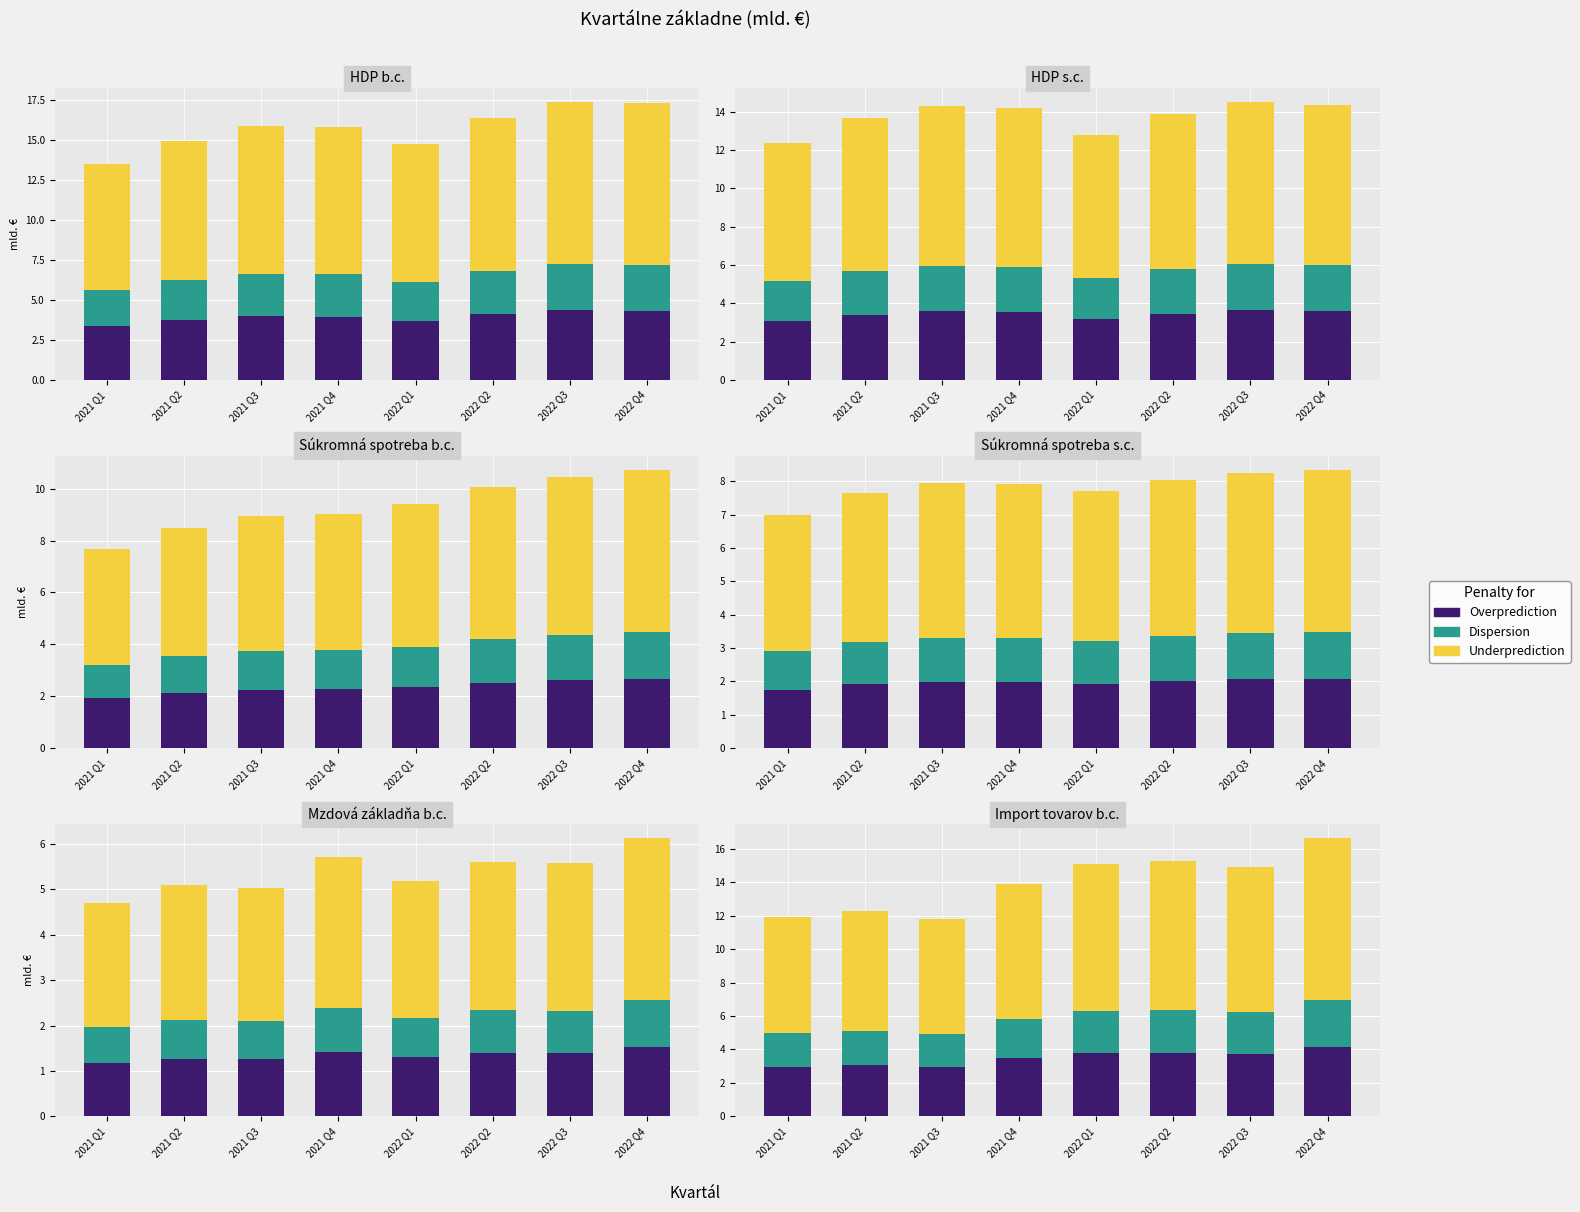

Which series has the widest spread of values?

Underprediction